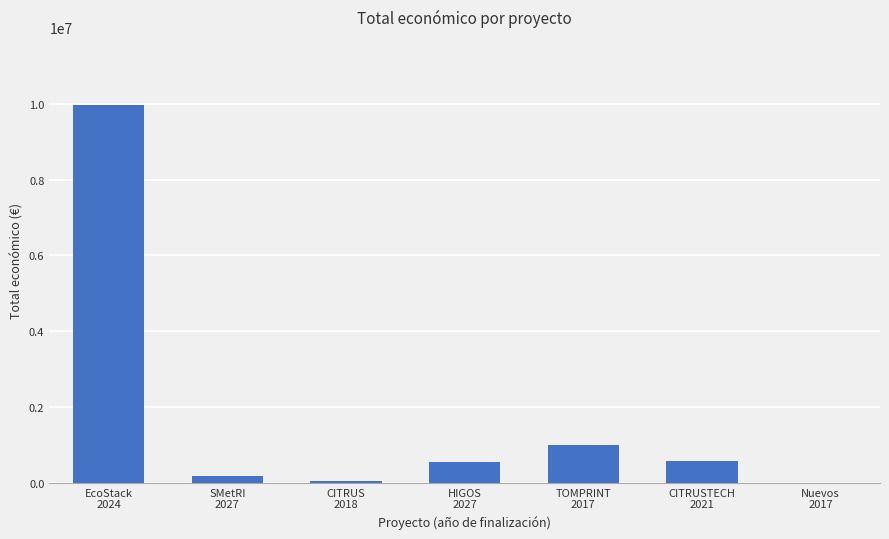

What is the greatest value displayed?

9963866